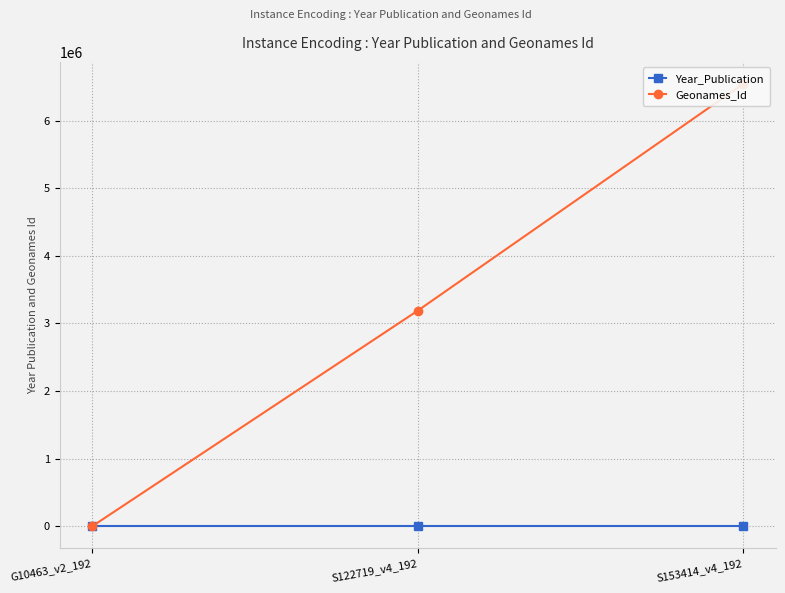

Which series has the largest range (max minus min)?

Geonames_Id